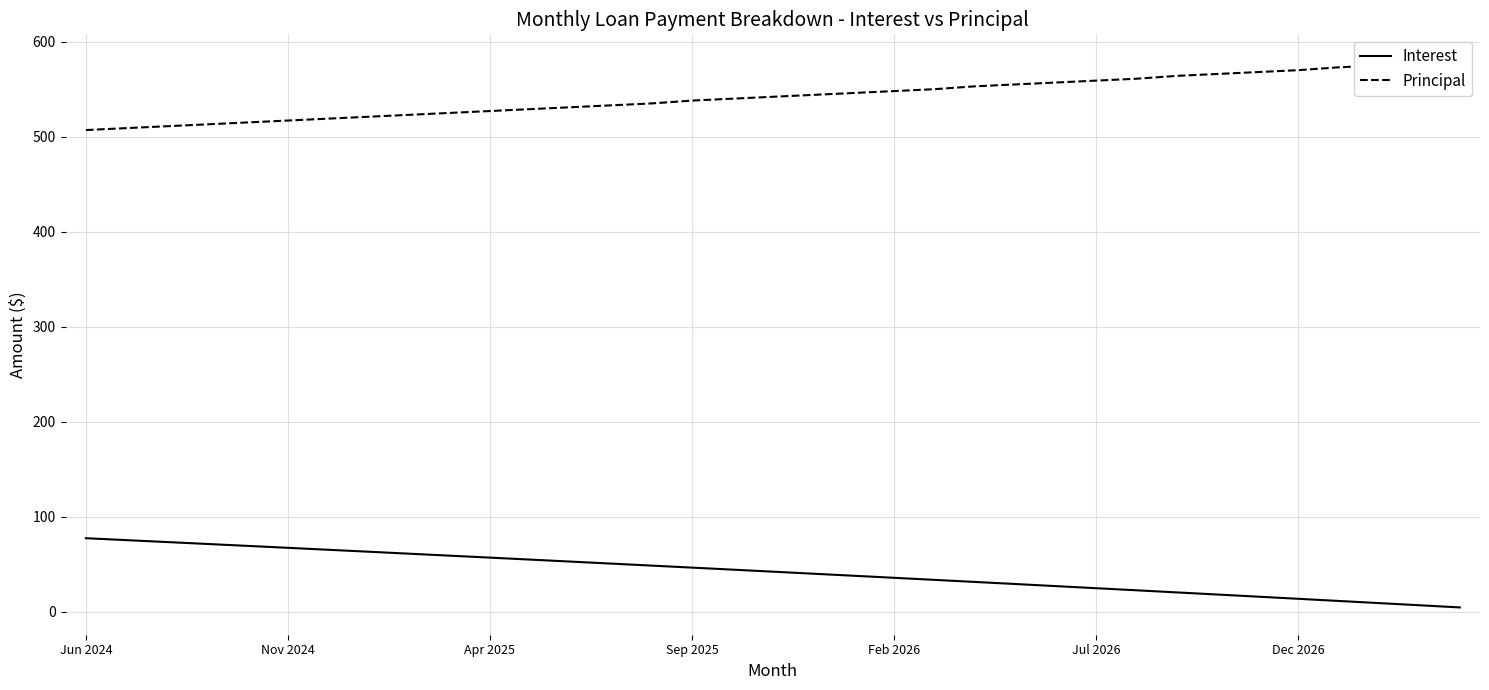

Reading left to right, list all the values displayed in this chart.

Interest: 77.4	75.4	73.4	71.4	69.3	67.3	65.3	63.2	61.1	59.1	57.0	54.9	52.8	50.7	48.6	46.5	44.4	42.2	40.1	37.9	35.8	33.6	31.4	29.2	27.0	24.8	22.6	20.4	18.2	15.9	13.7	11.4	9.1	6.9	4.6
Principal: 507.0	509.0	511.0	513.0	515.0	517.0	519.0	521.0	523.0	525.0	527.0	529.0	531.0	533.0	535.0	538.0	540.0	542.0	544.0	546.0	548.0	550.0	553.0	555.0	557.0	559.0	561.0	564.0	566.0	568.0	570.0	573.0	575.0	577.0	579.0